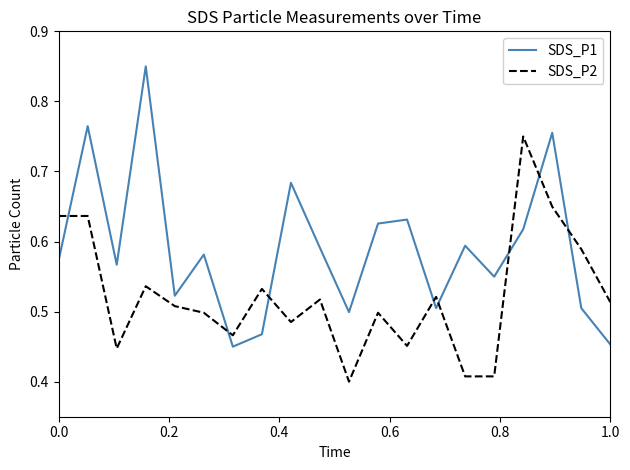

After their last crossing, which series has the higher values: SDS_P2 or SDS_P1?

SDS_P2